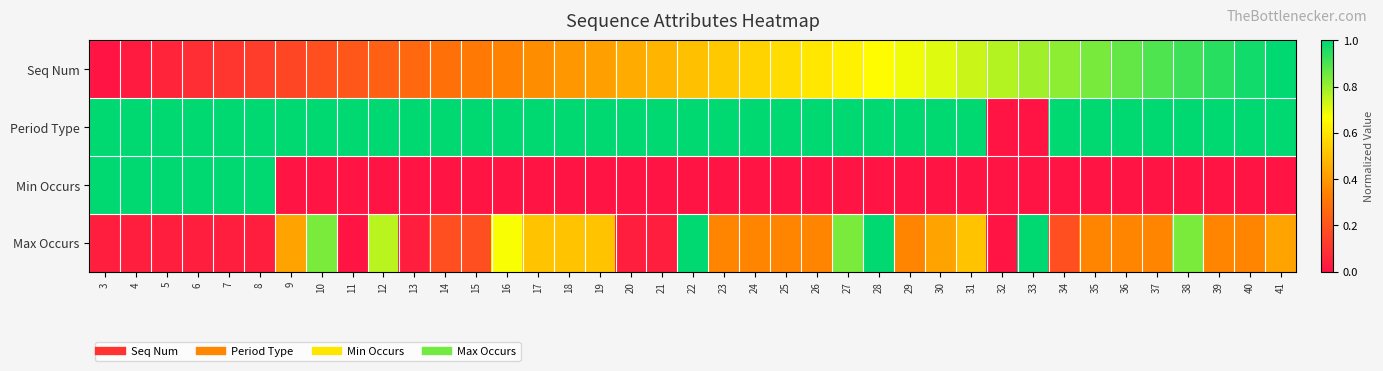

Which series has the largest total across all categories?

Period Type